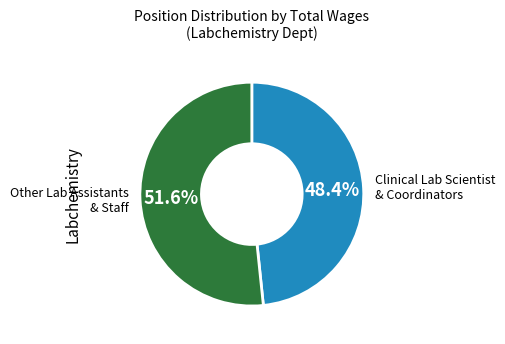

Rank the categories by value from lowest to highest.

Clinical Lab Scientist & Coordinators, Other Lab Assistants & Staff